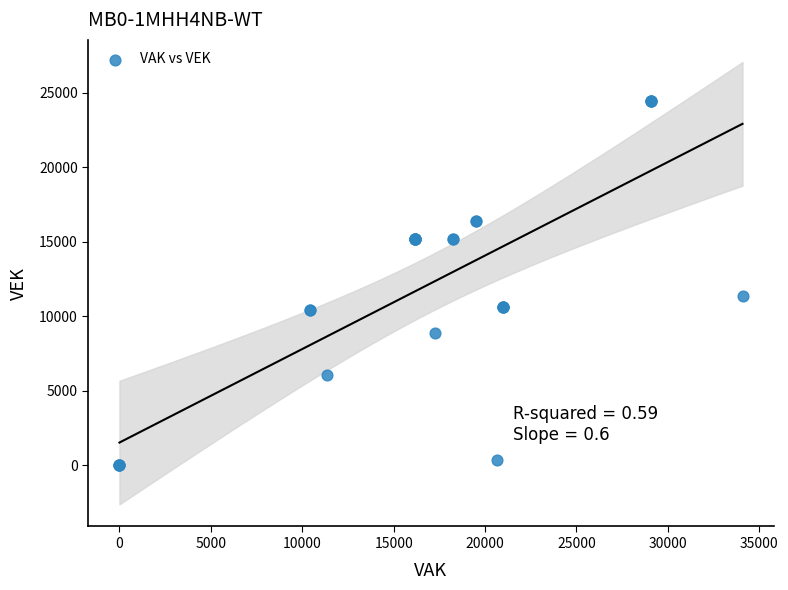

What Y value in the scatter plot is closest to 12222?

11346